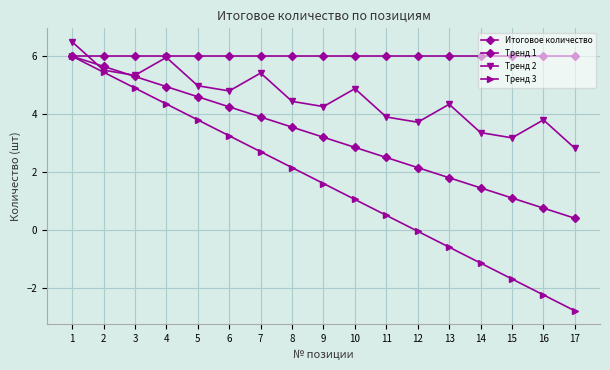

How many data points in Тренд 2 are above 4?

11